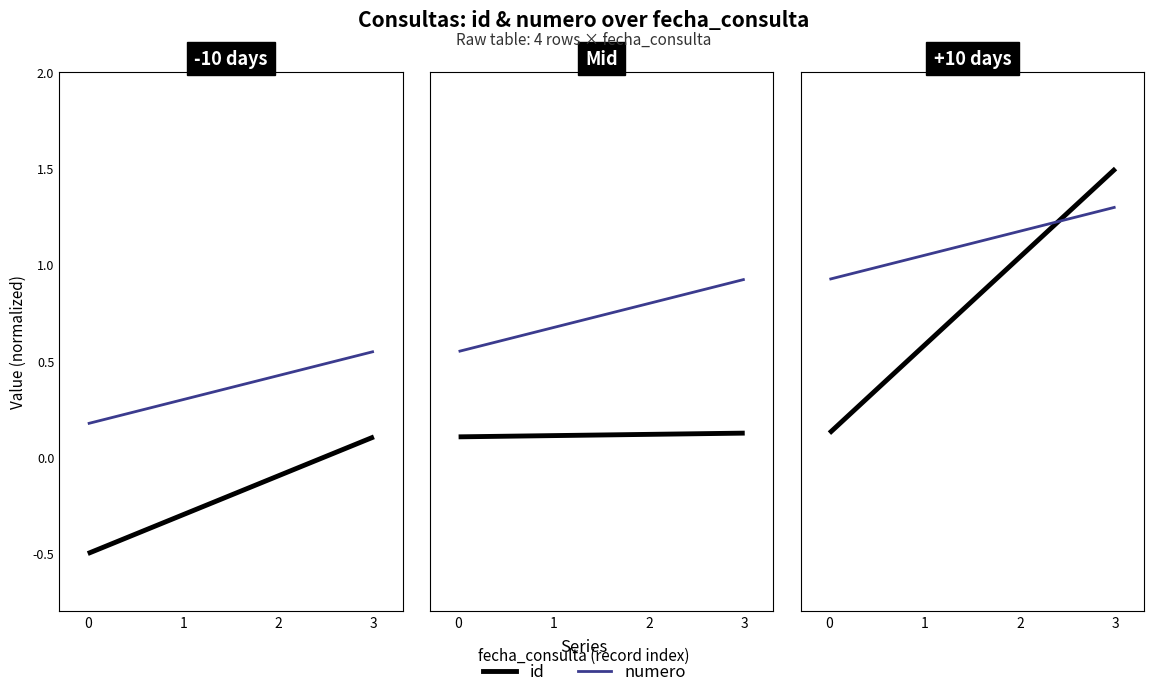

Is it true that id equals 0.1 at 0?

True